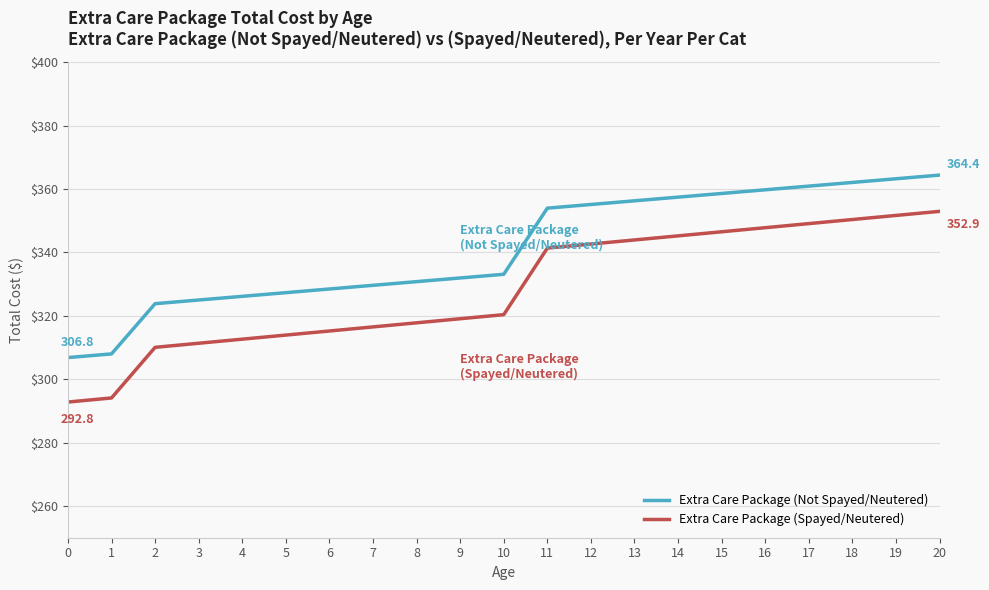

True or false: Extra Care Package (Spayed/Neutered) and Extra Care Package (Not Spayed/Neutered) intersect in this chart.

False